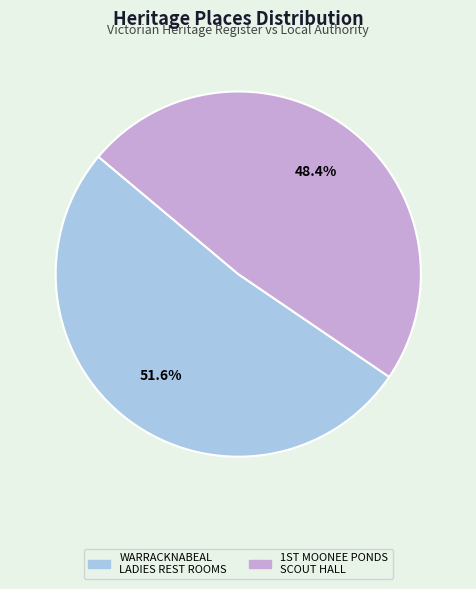

Which category has the smallest portion of the pie?

1ST MOONEE PONDS SCOUT HALL